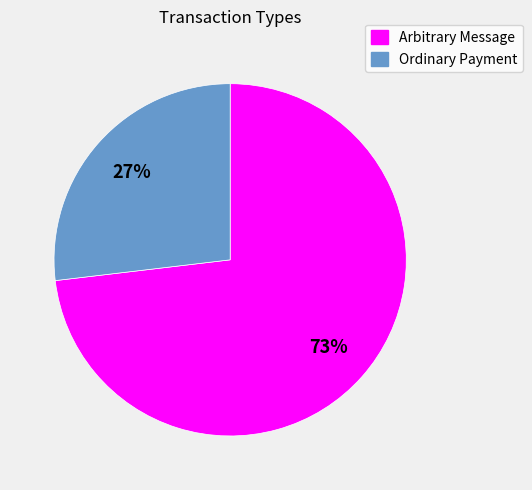

Is there any slice that represents more than half of the pie?

Yes